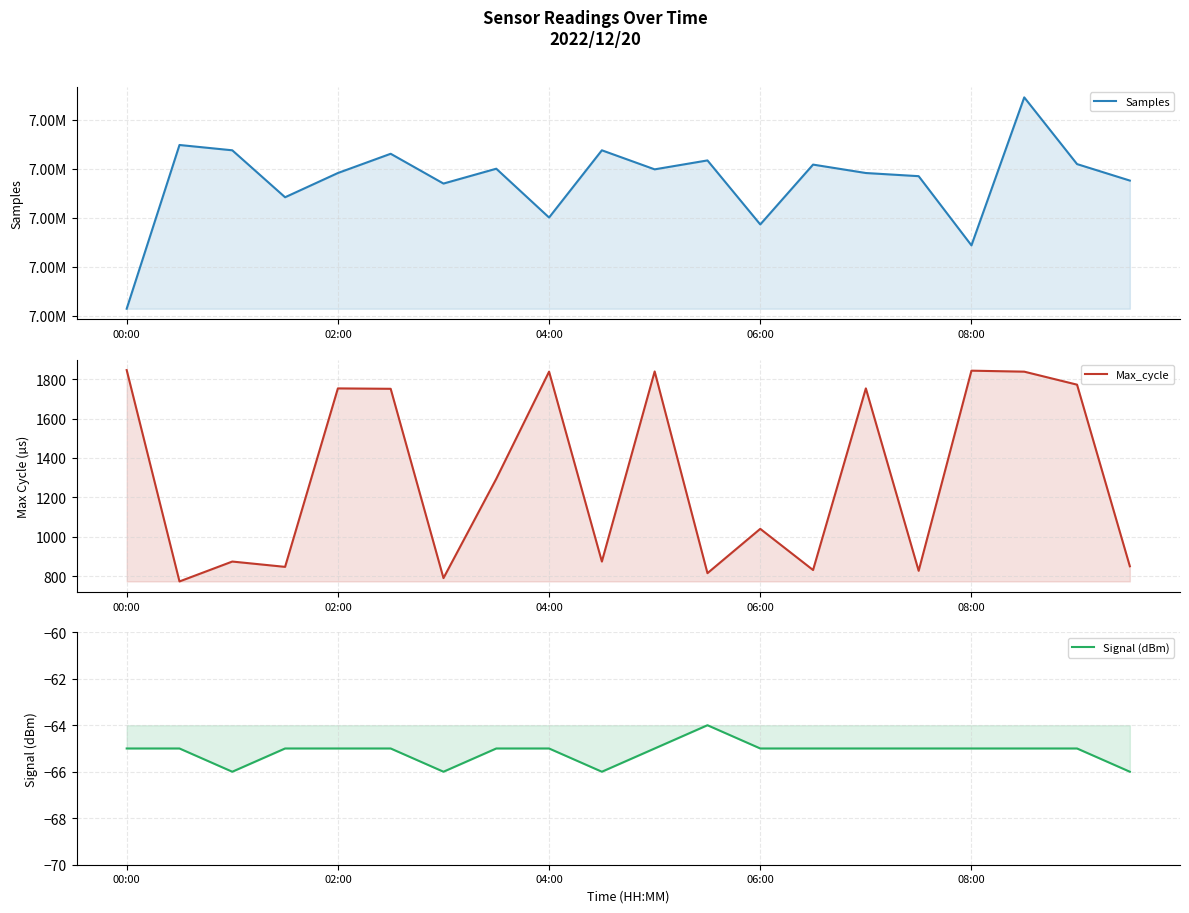

Is it true that Signal (dBm) equals -65 at 17?

True